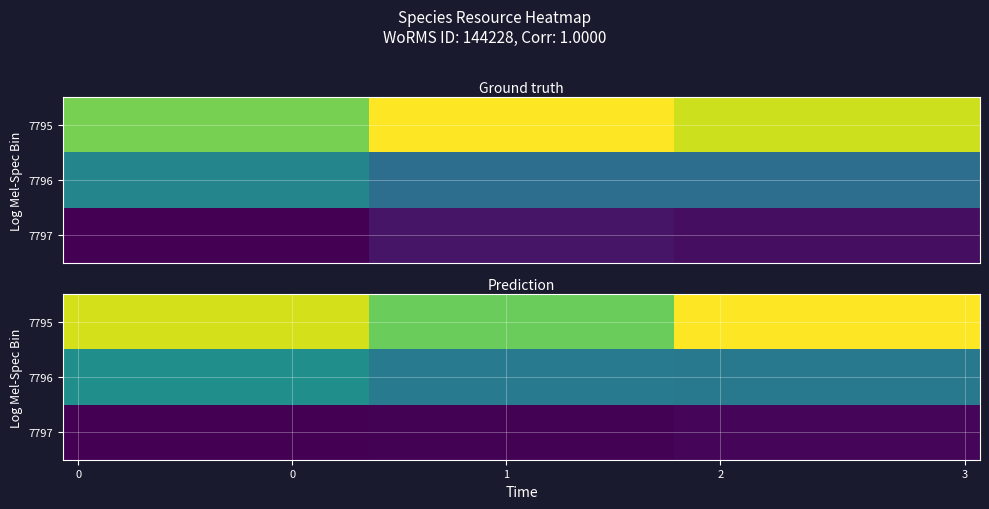

Which series has the widest spread of values?

7795